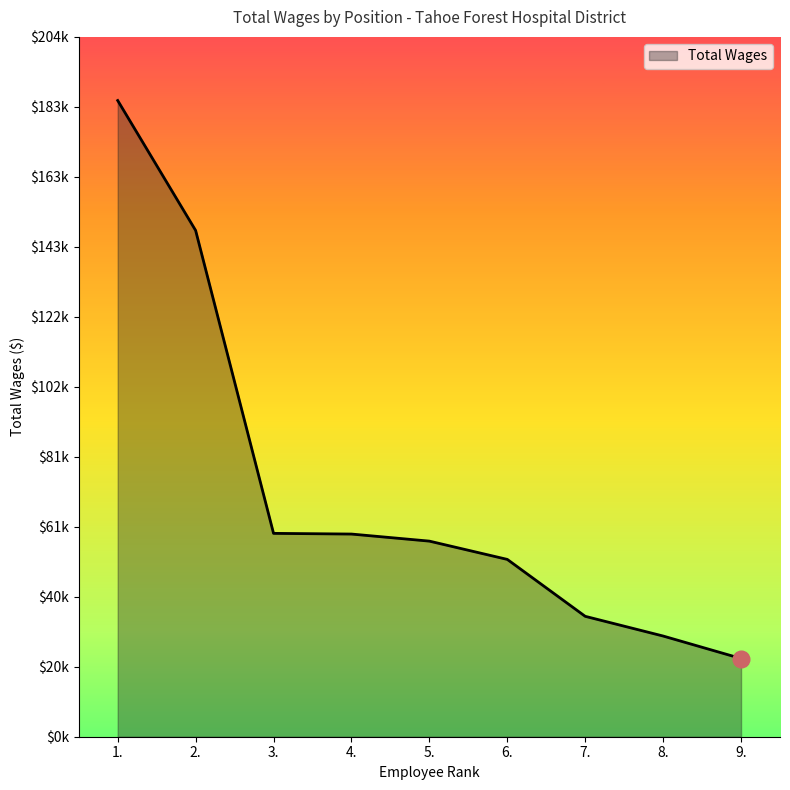

Does the chart display data point markers on the line(s)?

No